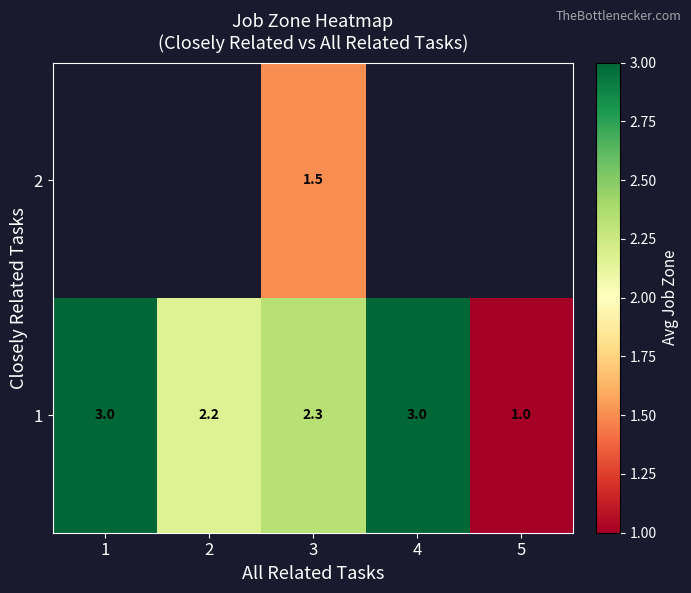

At which category is the sum across all series the highest?

3